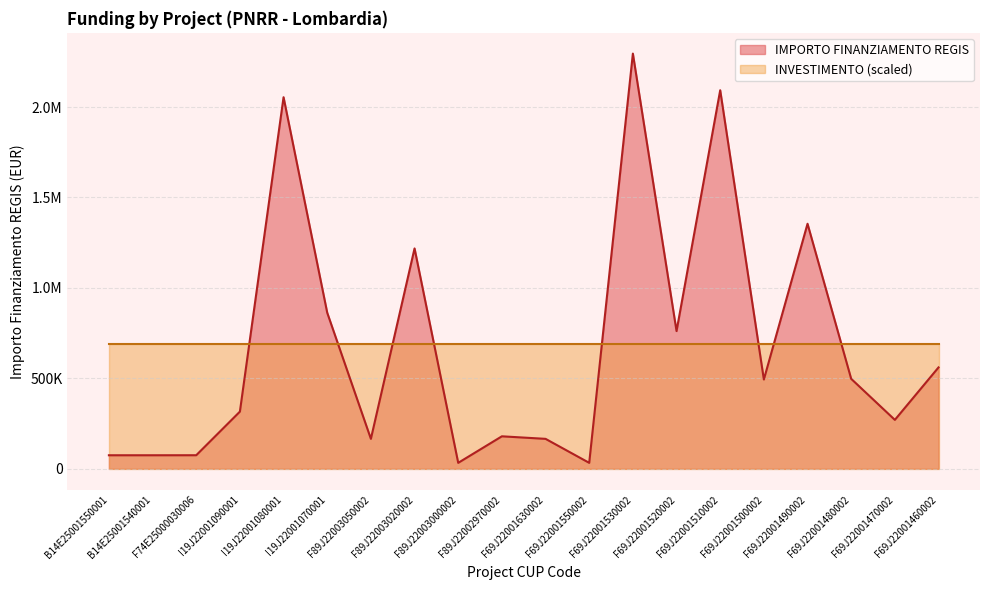

How many values exceed 493612?

10